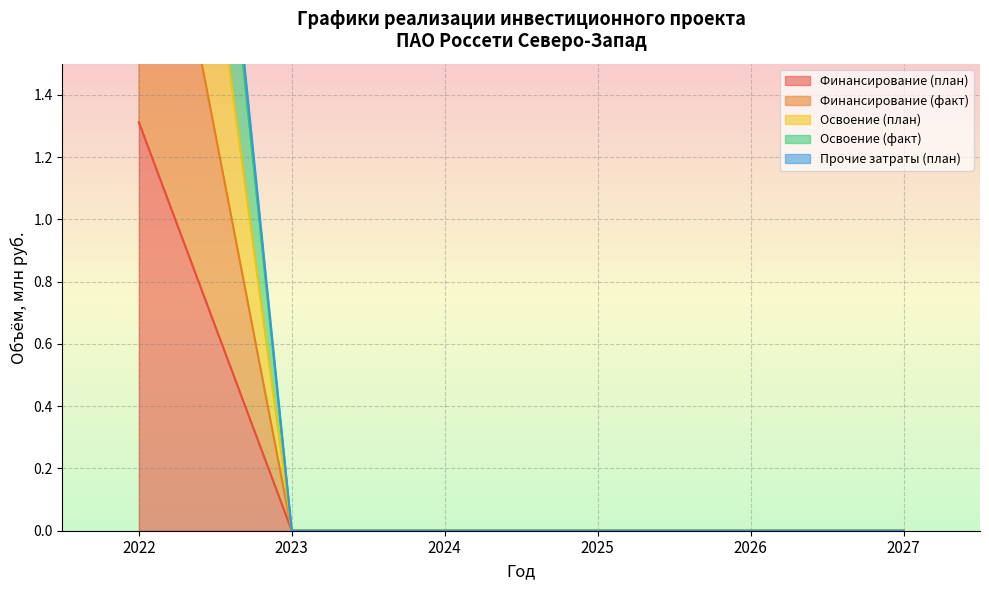

What are all the series names shown in the legend?

Финансирование (план), Финансирование (факт), Освоение (план), Освоение (факт), Прочие затраты (план)